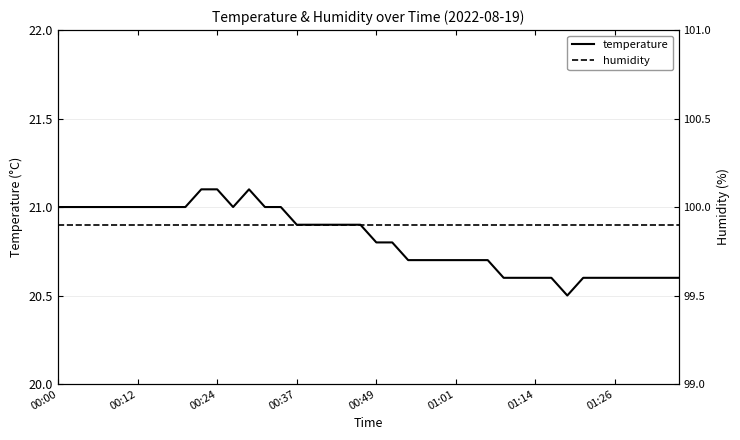

Rank the series by their average value, from highest to lowest.

humidity, temperature